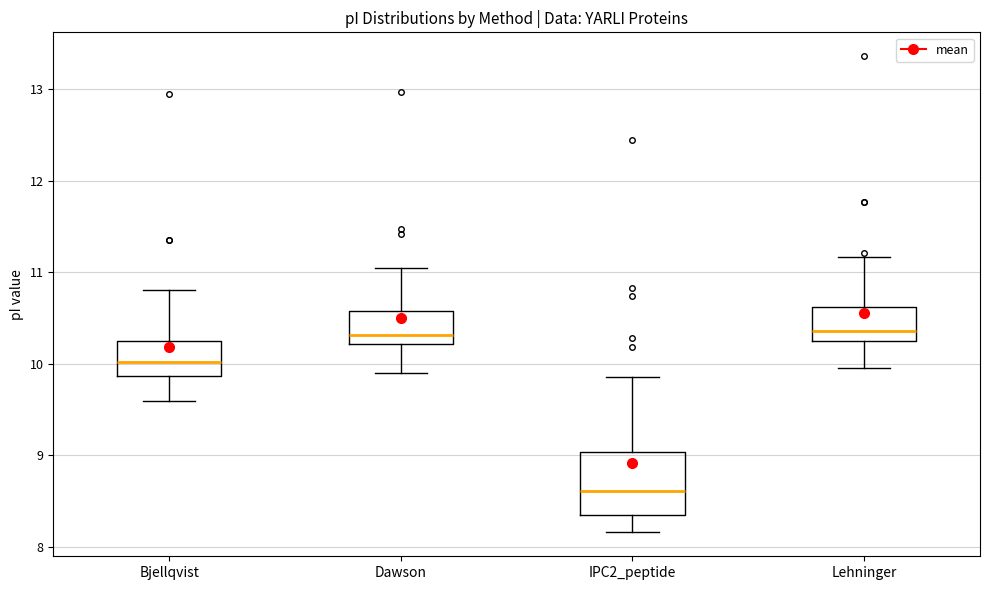

Reading left to right, transcribe this box plot: for each box, give where its median line is, the range the box spans, and where its two whiskers end, as read against the y-axis. The values are not printed on the chart, so give them approximately, as read against the axis.

Bjellqvist: median 10.0, box 9.9 to 10.2, whiskers 9.6 to 10.8
Dawson: median 10.3, box 10.2 to 10.6, whiskers 9.9 to 11.1
IPC2_peptide: median 8.6, box 8.3 to 9.0, whiskers 8.2 to 9.9
Lehninger: median 10.4, box 10.2 to 10.6, whiskers 10.0 to 11.2